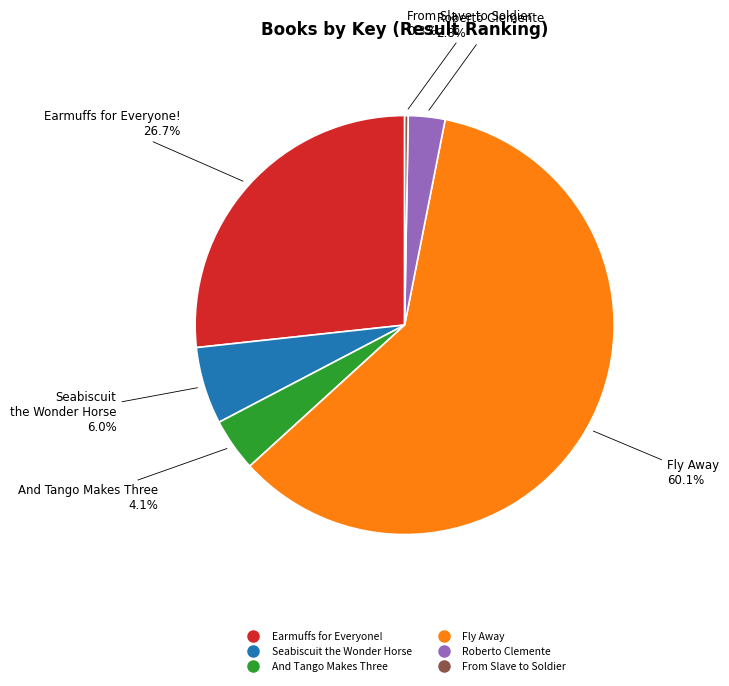

Is Seabiscuit the Wonder Horse the majority of the pie?

No